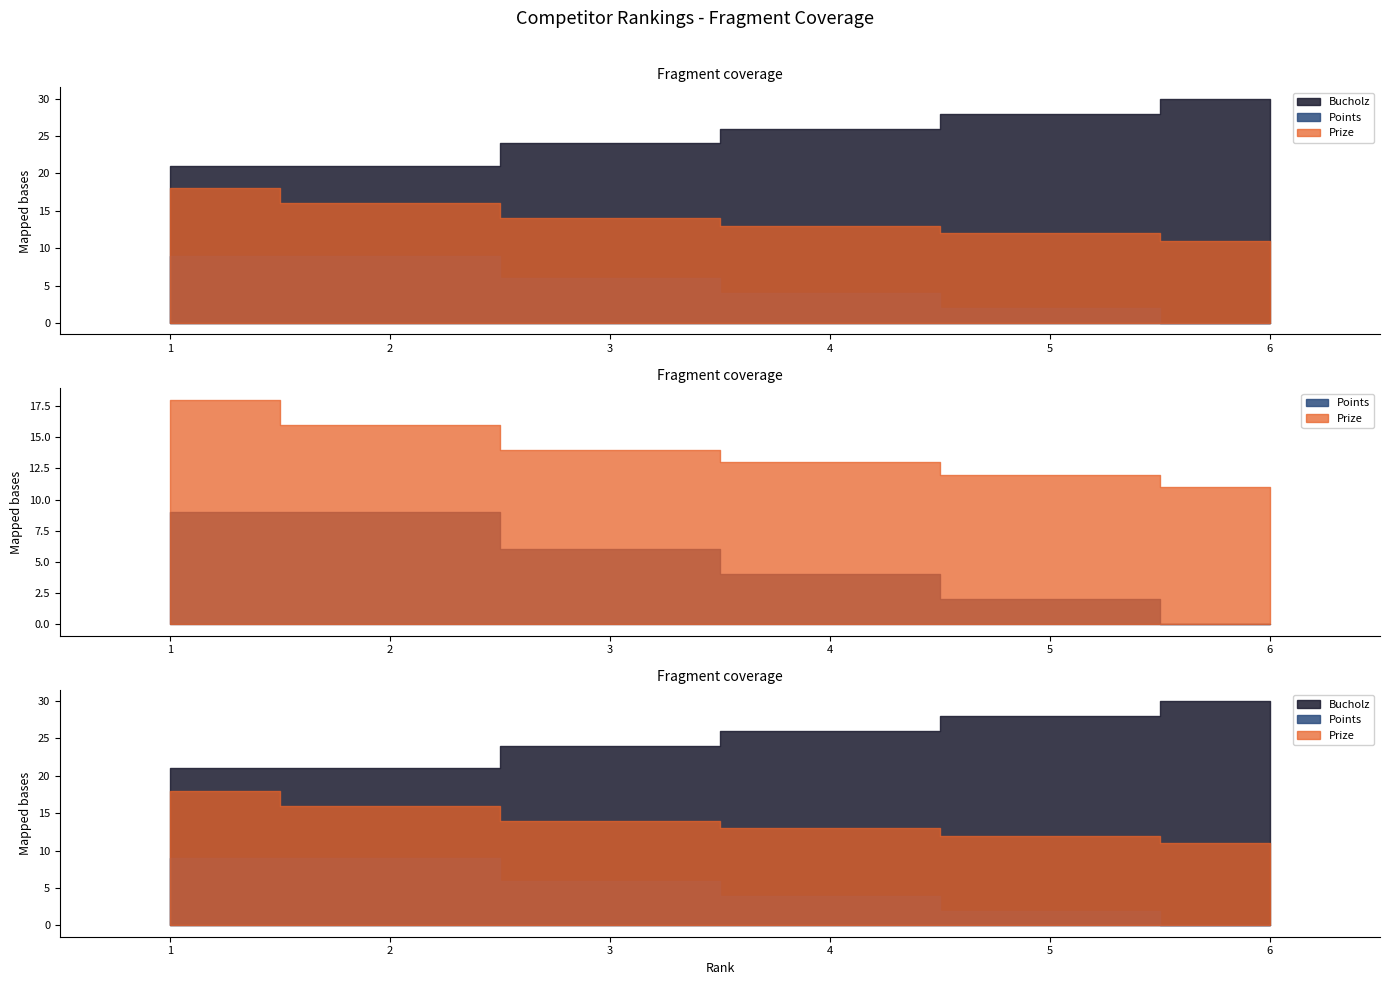

What is the total value across all series at 2?

46